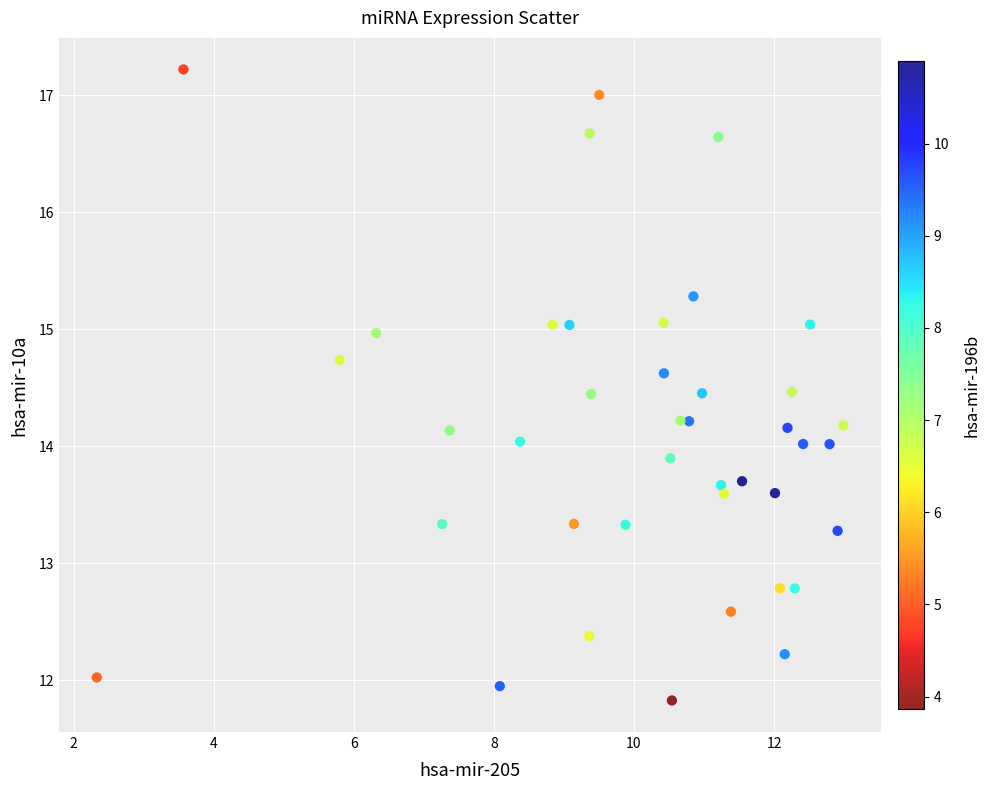

What is the range of Y values (max minus min)?

5.4